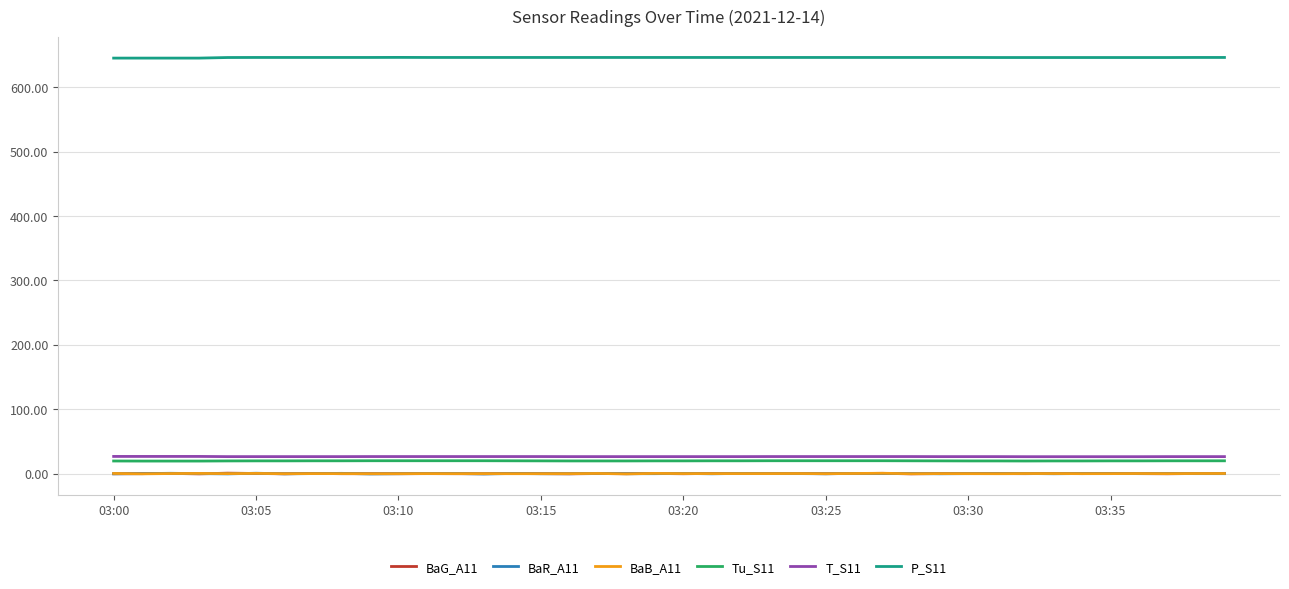

Which series ends up on top after the final intersection of BaG_A11 and BaB_A11?

BaG_A11